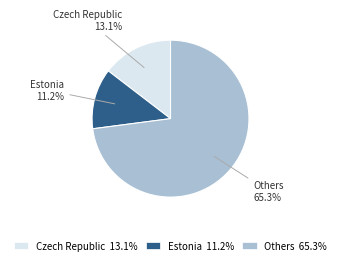

What percentage is the Czech Republic slice, to the nearest percent?

13%